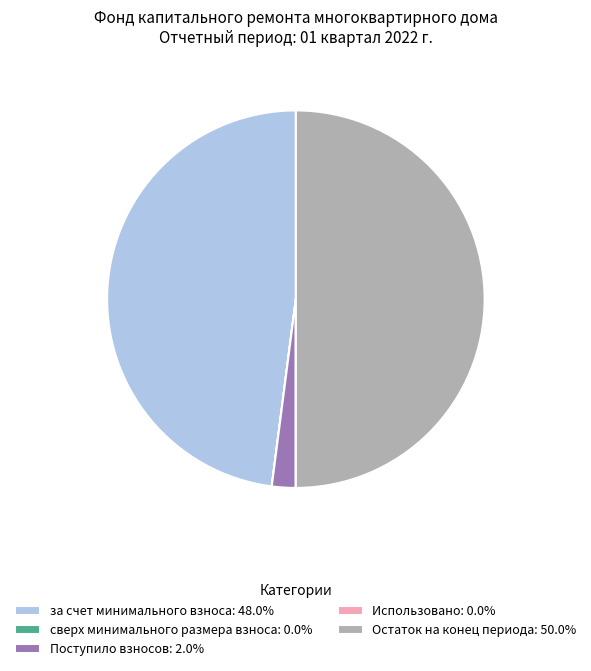

Does за счет минимального взноса: 48.0% represent more than half of the total?

No